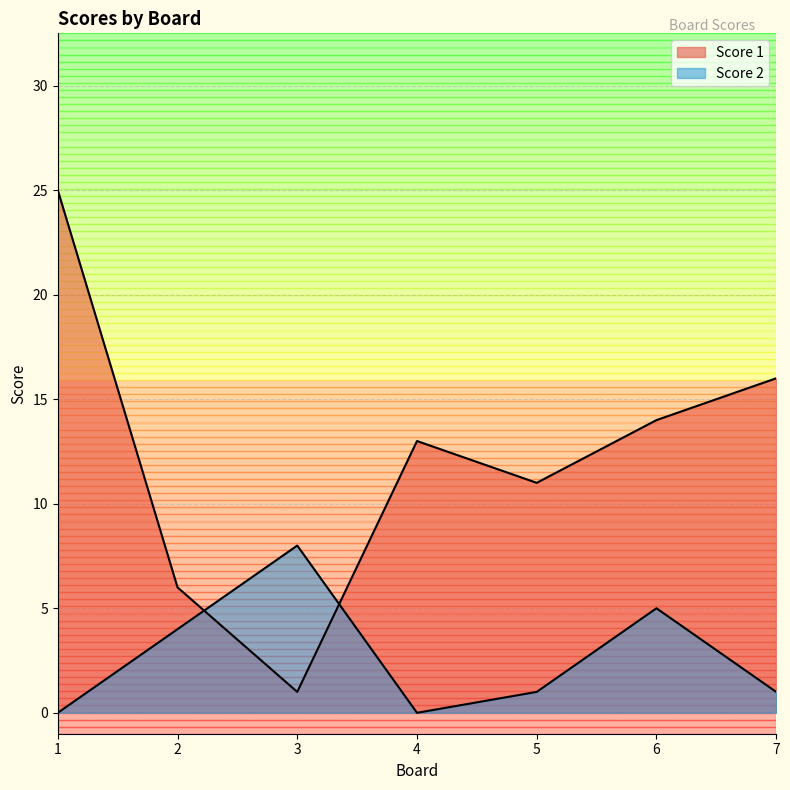

Is it true that Score 2 equals 3 at 1?

False